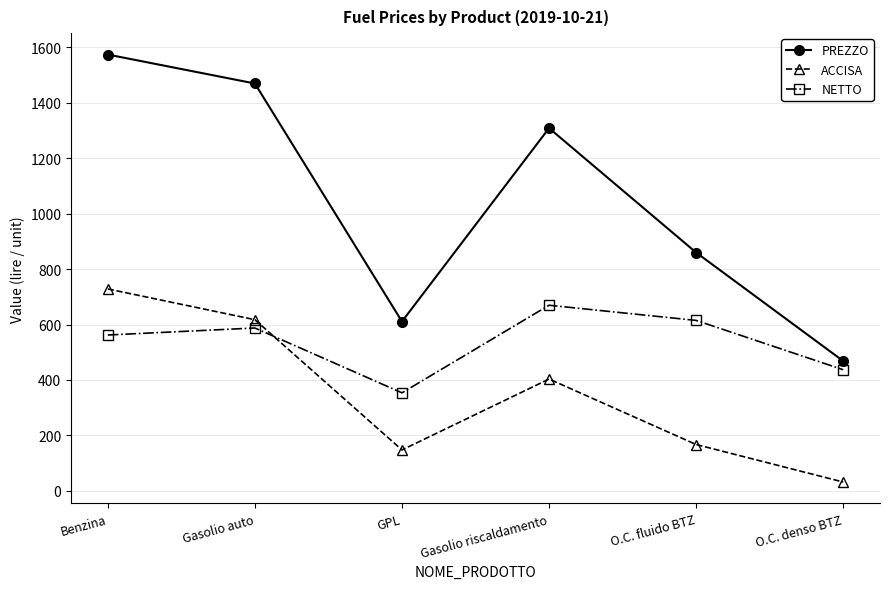

Rank the categories by NETTO value from highest to lowest.

Gasolio riscaldamento, O.C. fluido BTZ, Gasolio auto, Benzina, O.C. denso BTZ, GPL